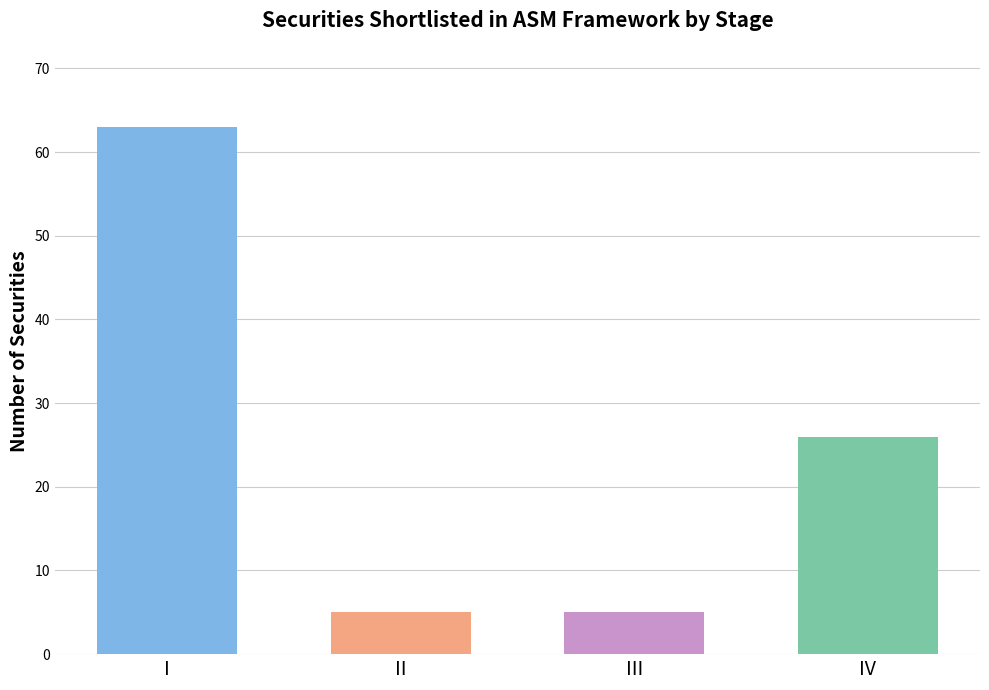

True or false: the data shows 44 at IV.

False